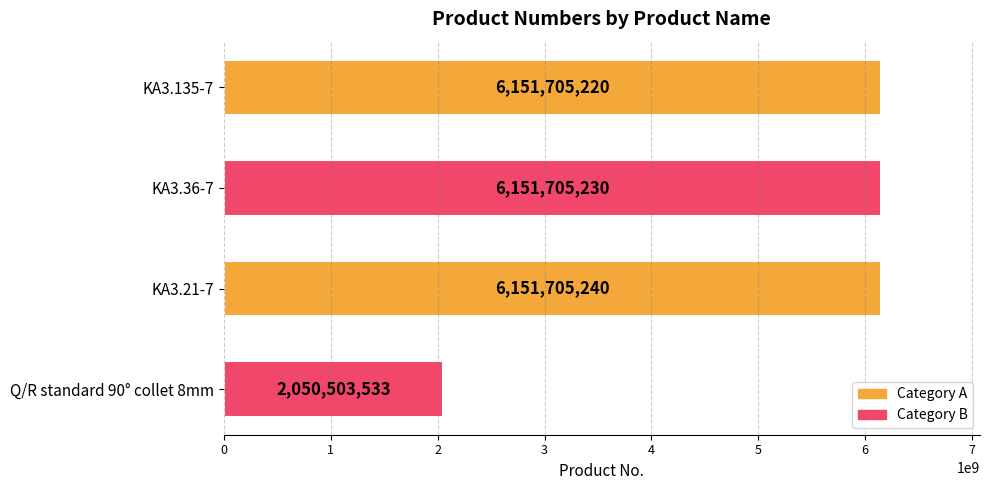

Approximately how many times larger is the value at KA3.36-7 compared to KA3.135-7?

1.0